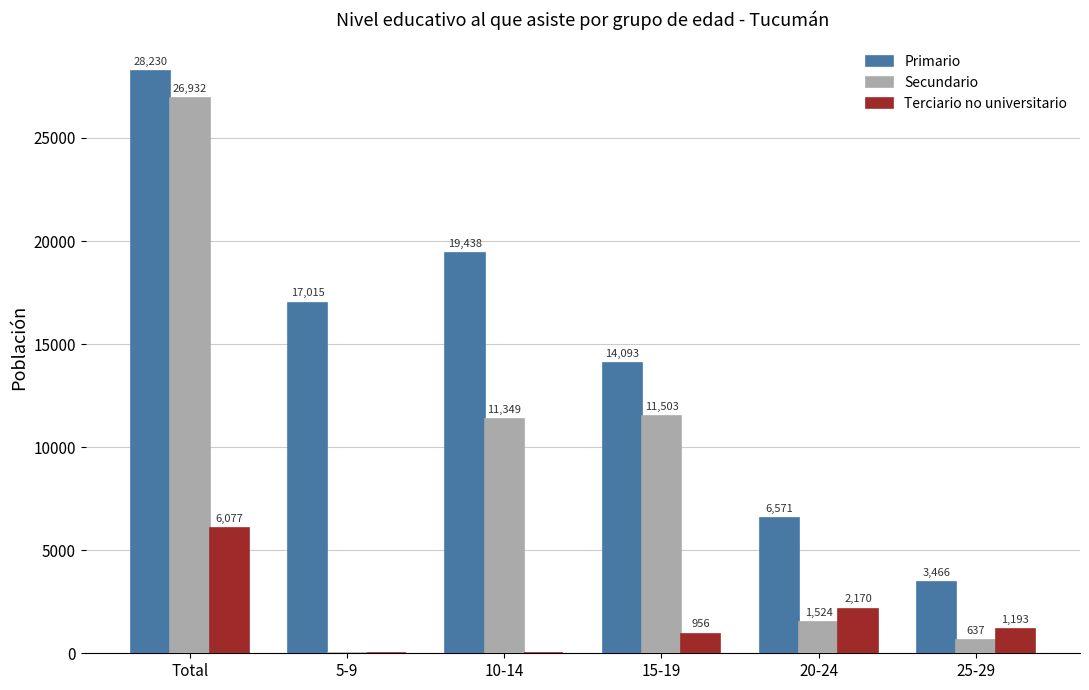

What is the total value across all series at 20-24?

10265